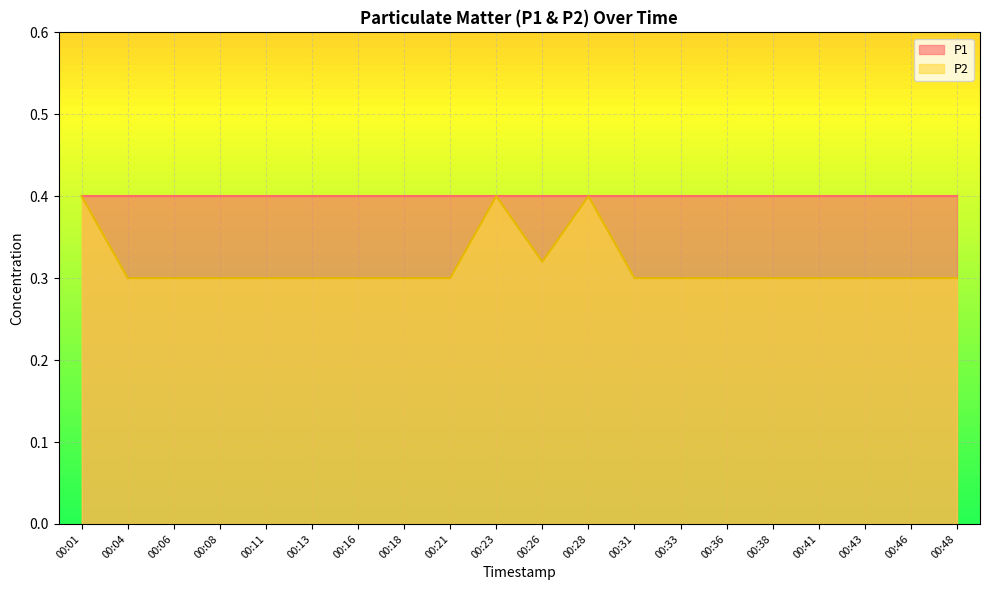

Count the number of categories in the chart.

20